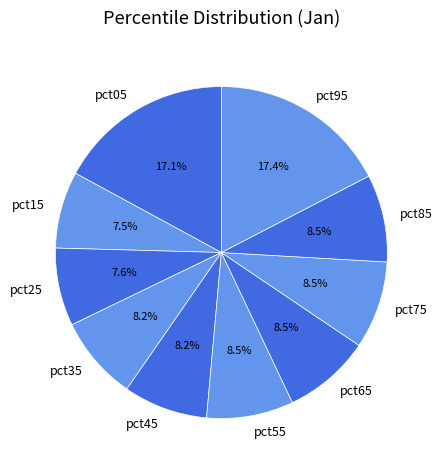

Is the sum of pct95 and pct65 greater than half?

No